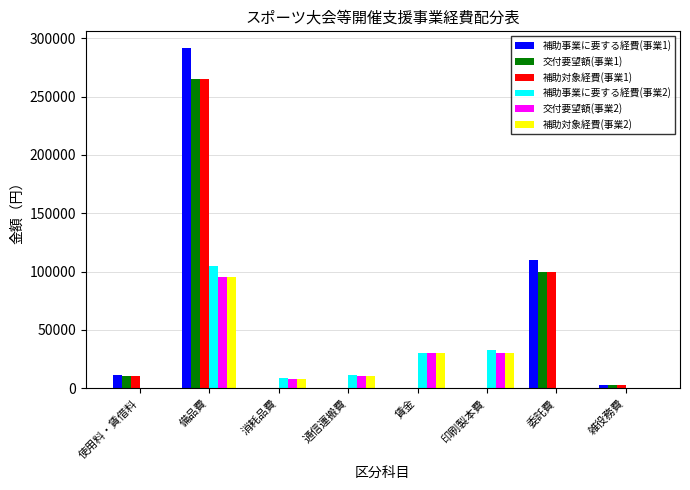

Which series has the largest total across all categories?

補助事業に要する経費(事業1)